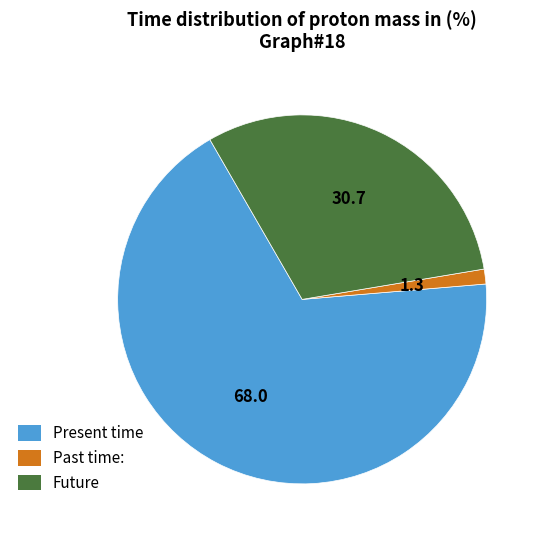

Is there any slice that represents more than half of the pie?

Yes